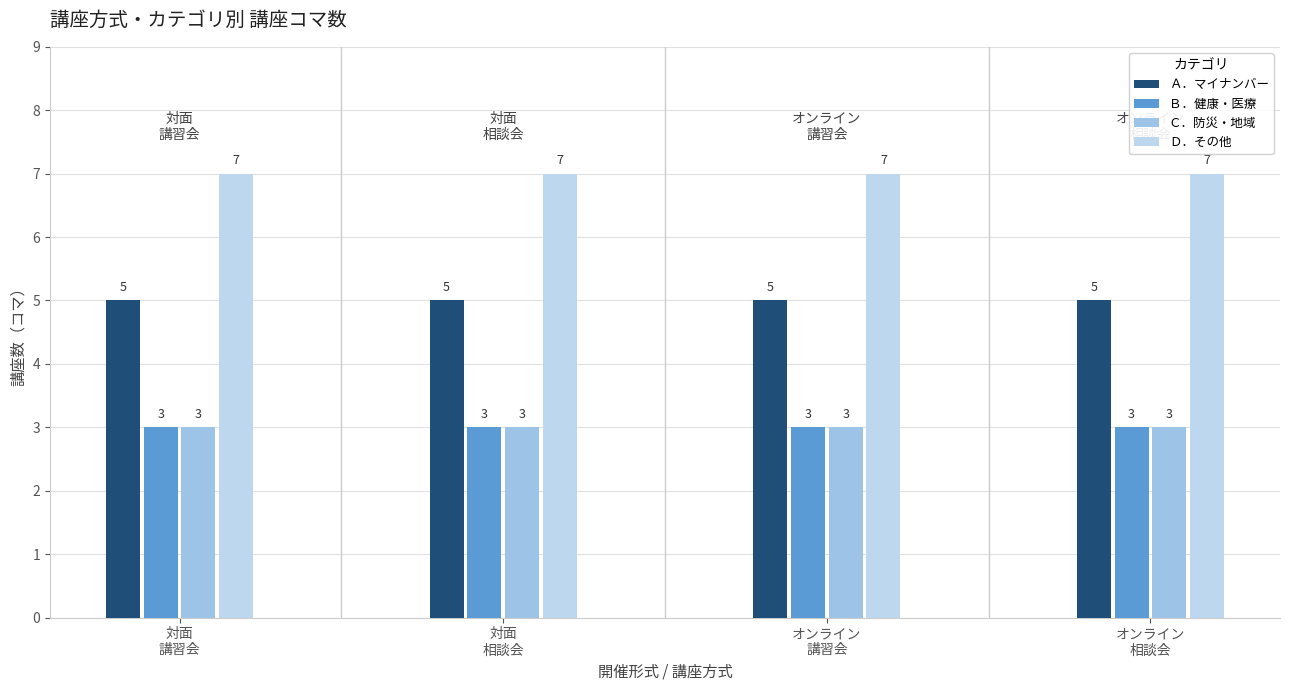

Is the value of Ａ．マイナンバー at オンライン
講習会 greater than the value of Ｃ．防災・地域 at 対面
相談会?

Yes